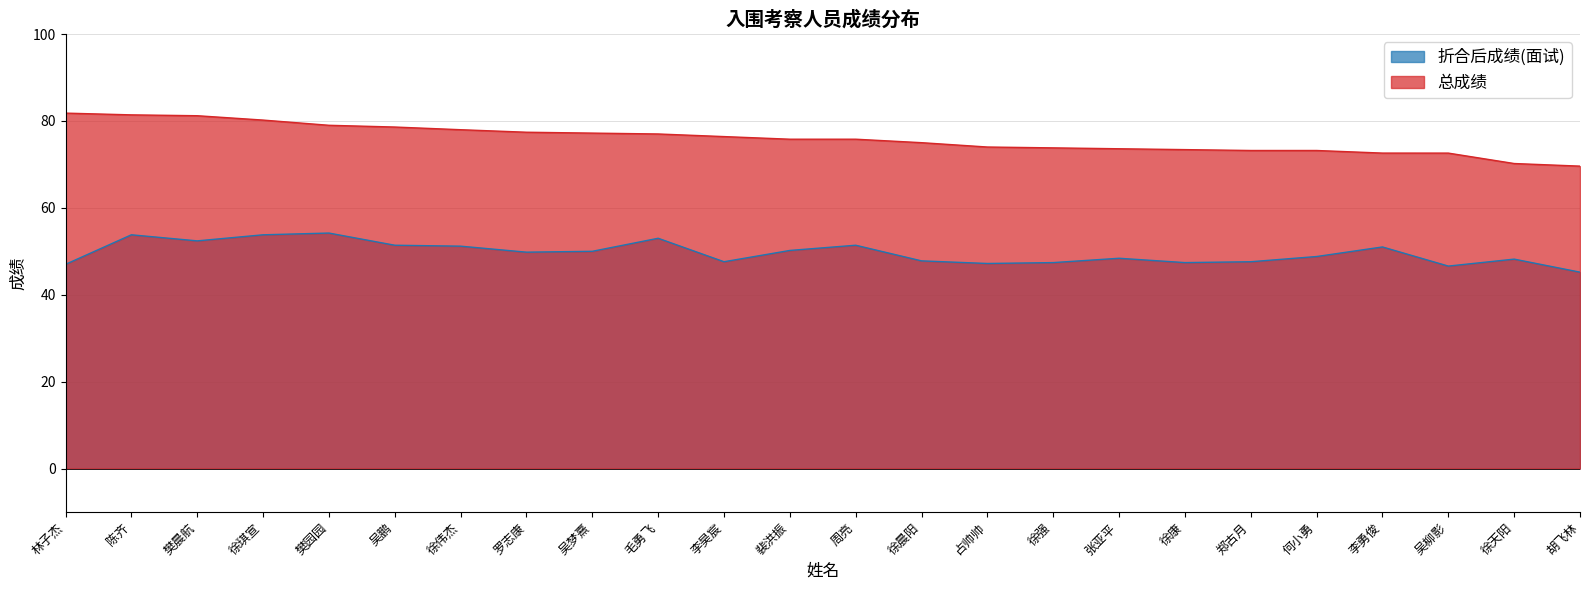

In 折合后成绩(面试), how many points are higher than both neighbors (excluding endpoints)?

7